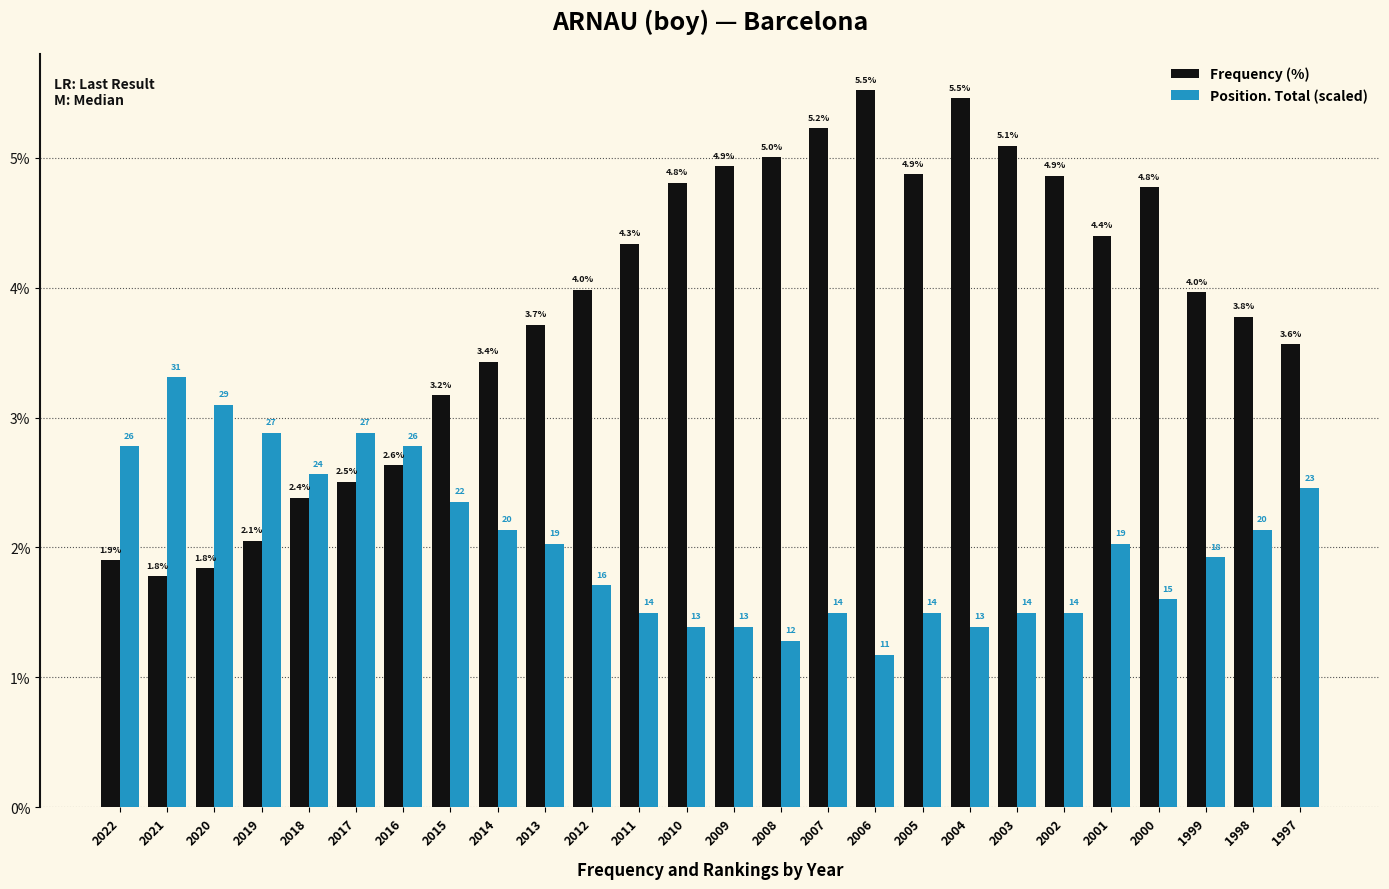

How many data points in Position. Total (scaled) are less than 2?

13